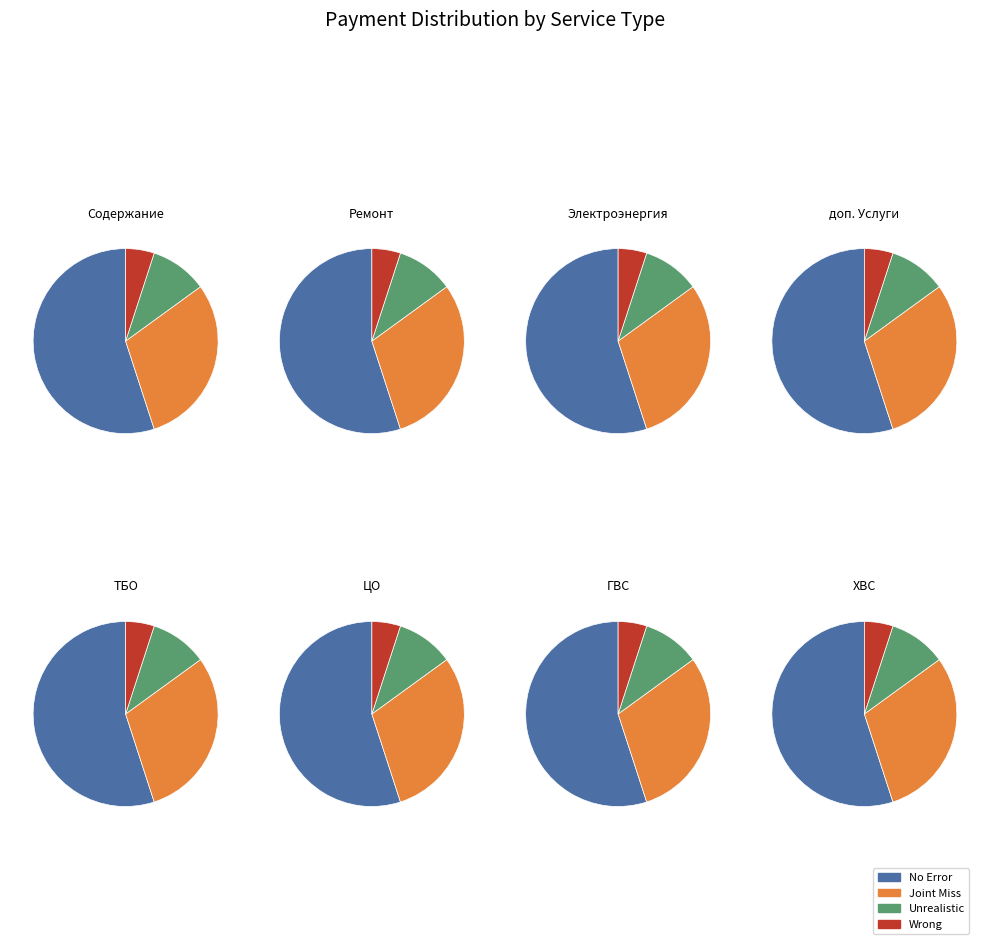

Is it true that Электроэнергия is 0% of the pie?

True